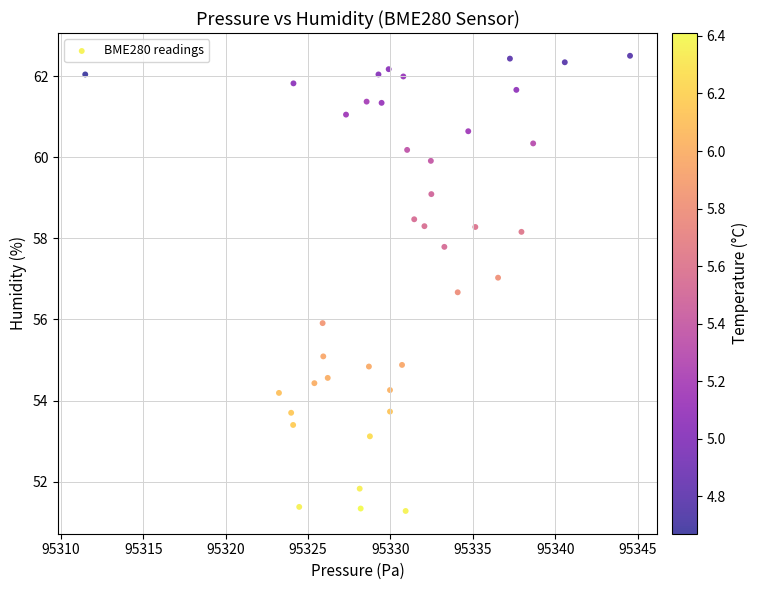

What is the range of Y values (max minus min)?

11.2